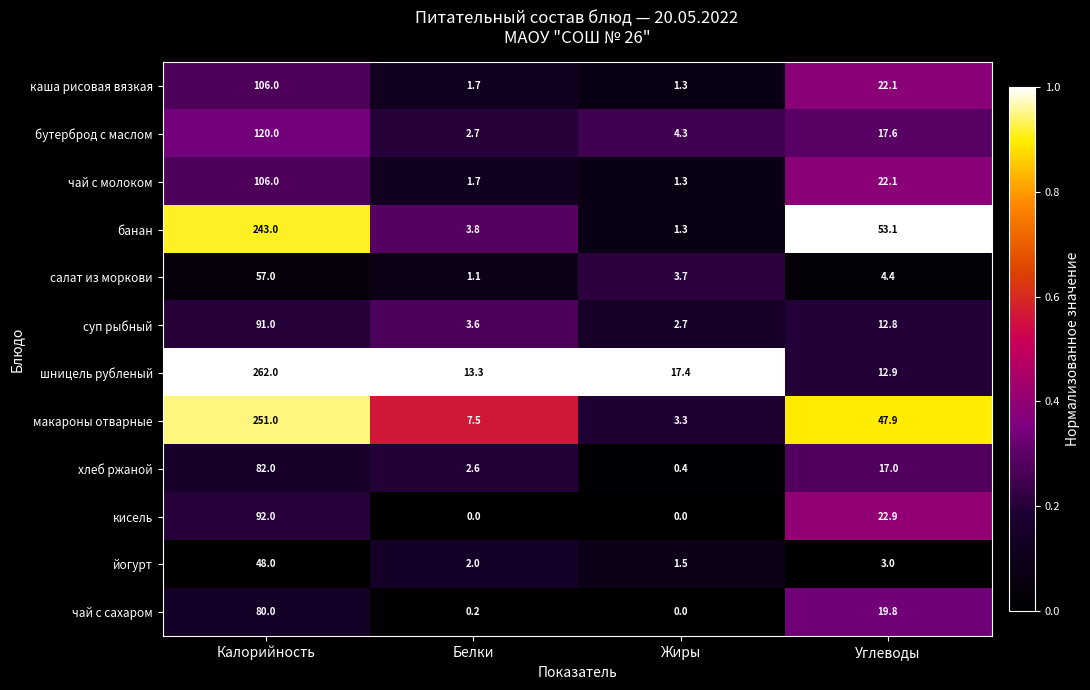

What is the average value of the чай с сахаром series?

25.0